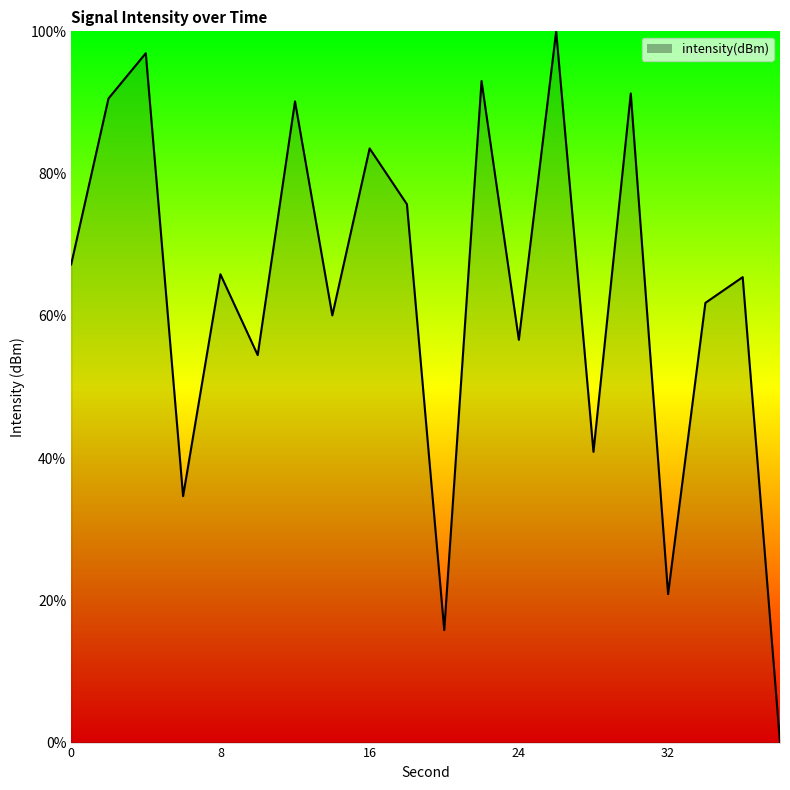

What is the difference between the maximum and minimum values?

100.0